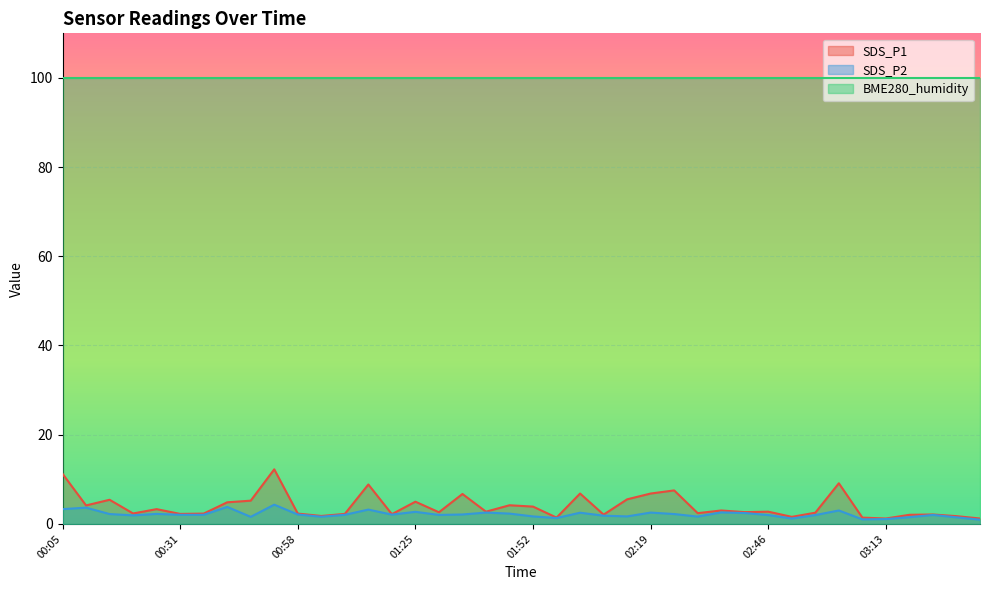

The value of SDS_P2 at 00:53 is 4.3. True or false?

True